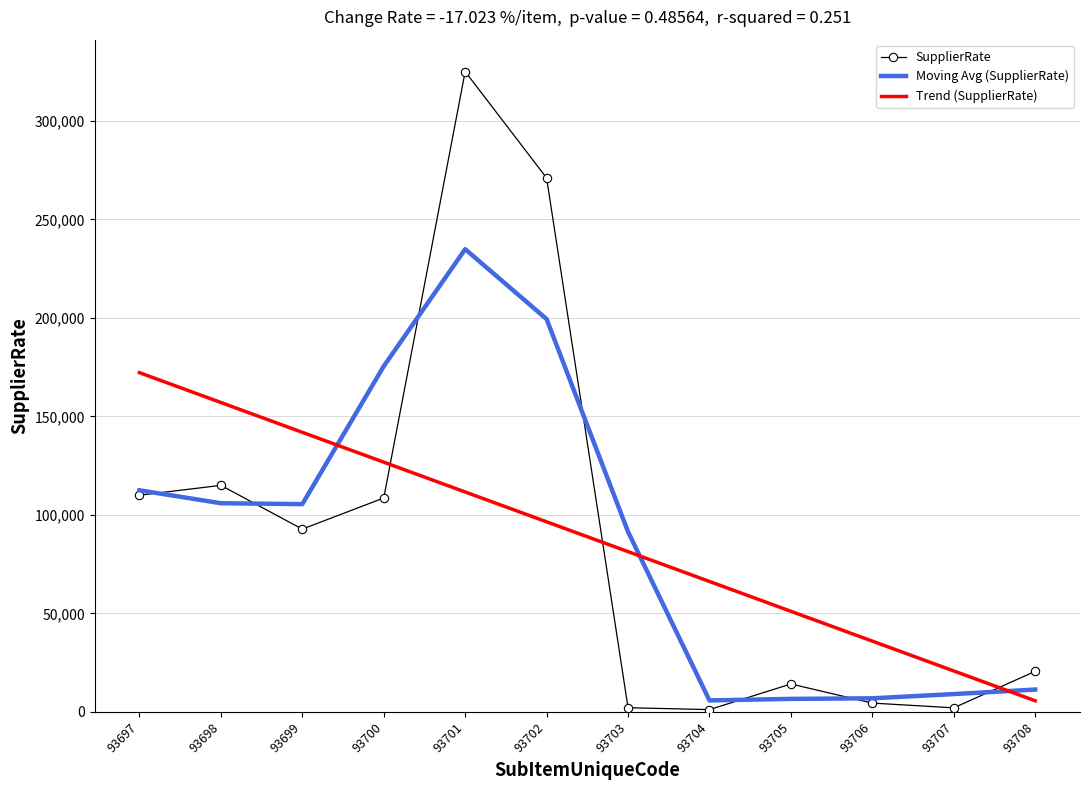

Which label corresponds to the largest value in the chart?

93701